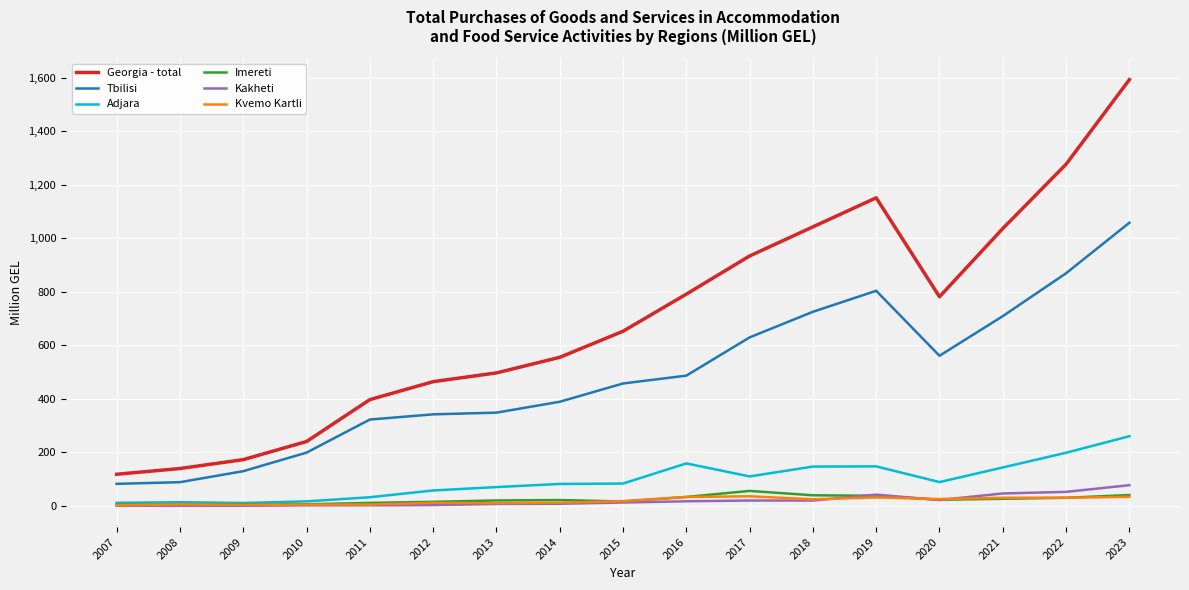

True or false: Tbilisi and Imereti intersect in this chart.

False